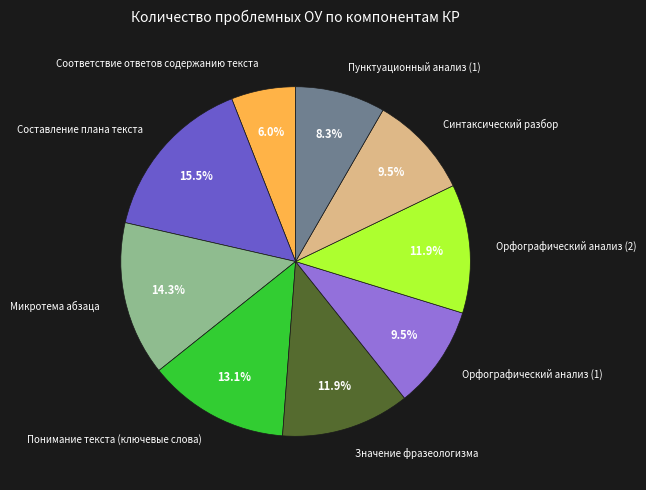

Does Орфографический анализ (2) represent more than half of the total?

No